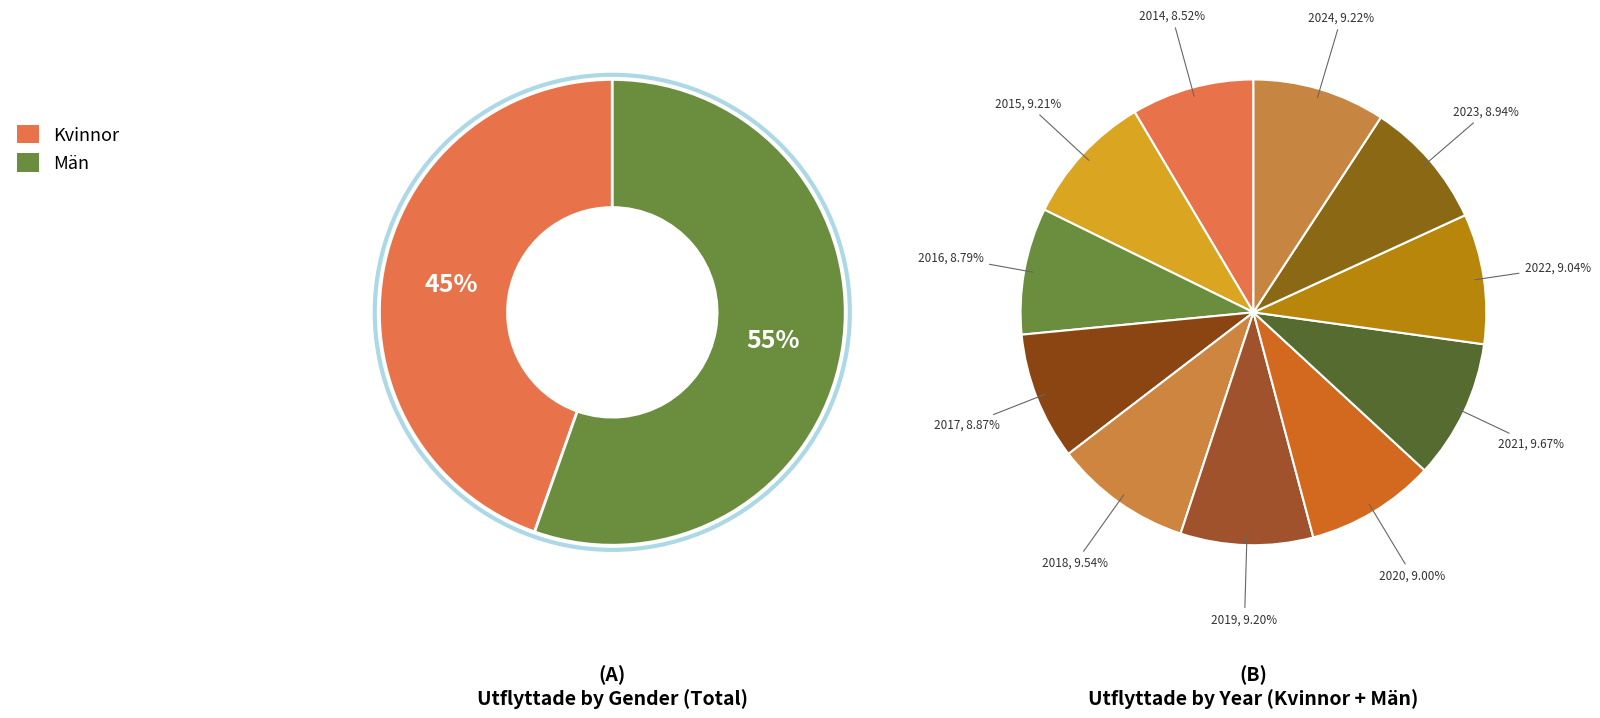

What is the largest slice in the pie chart?

2021